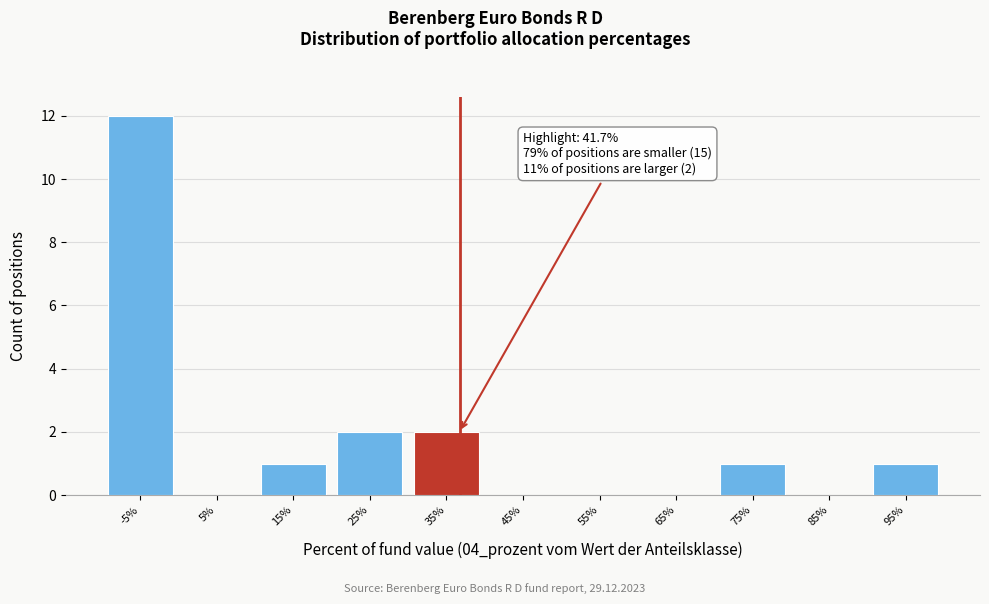

Reading right to left, list all the values displayed in this chart.

95%=1	85%=0	75%=1	65%=0	55%=0	45%=0	35%=2	25%=2	15%=1	5%=0	-5%=12